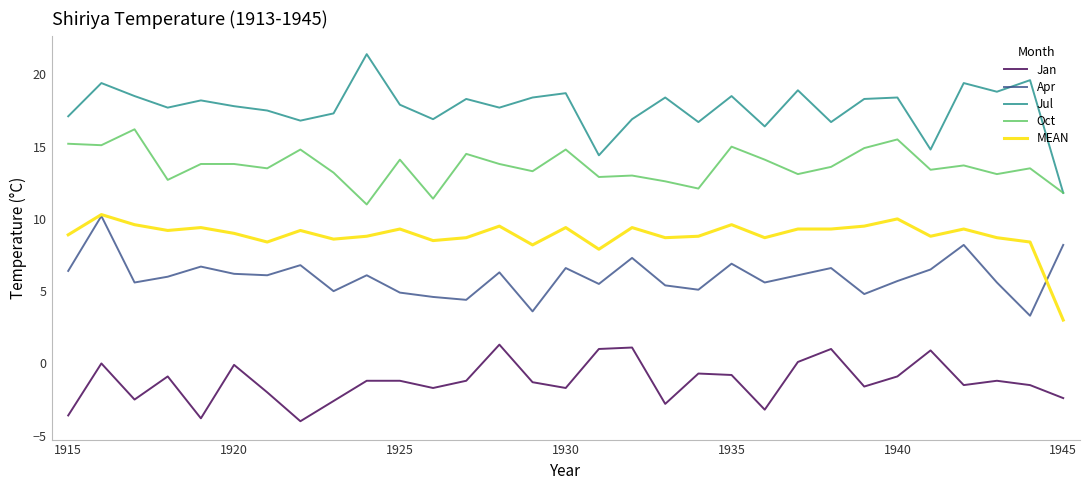

True or false: Apr and Jul intersect in this chart.

False